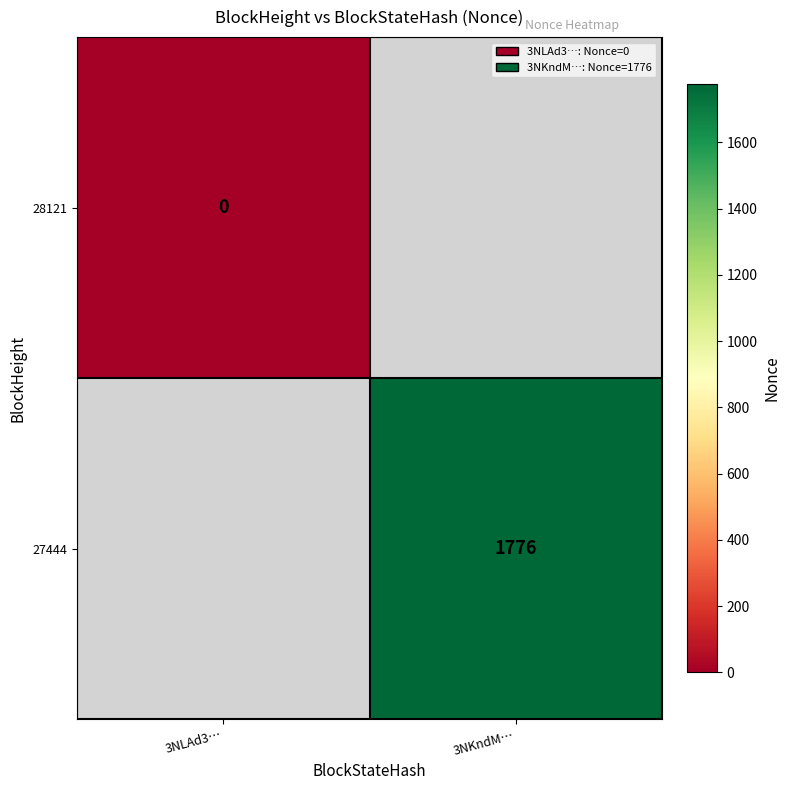

Is it true that 27444 equals 714 at 3NKndM…?

False